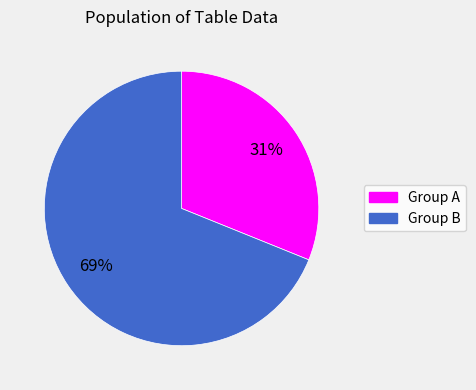

How many segments does this pie chart have?

2